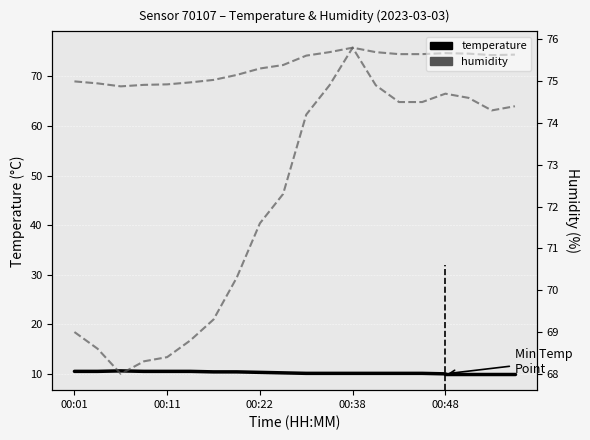

Is this an area chart (filled region under the line)?

No